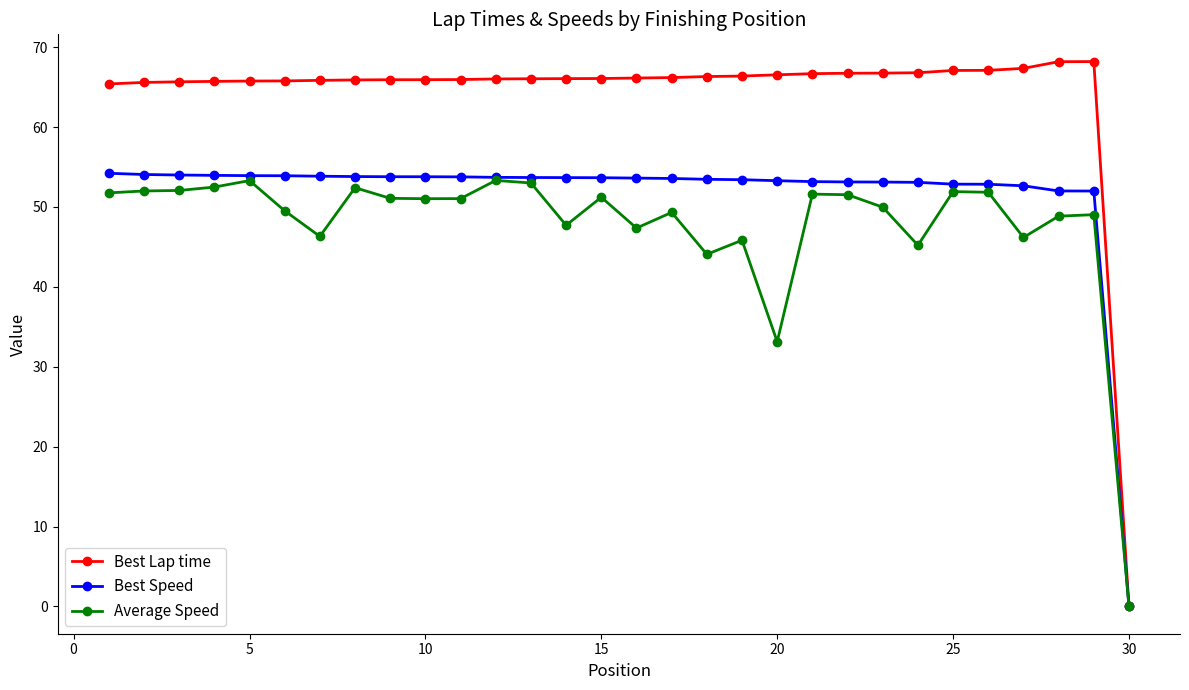

How many data points does each series have?

30